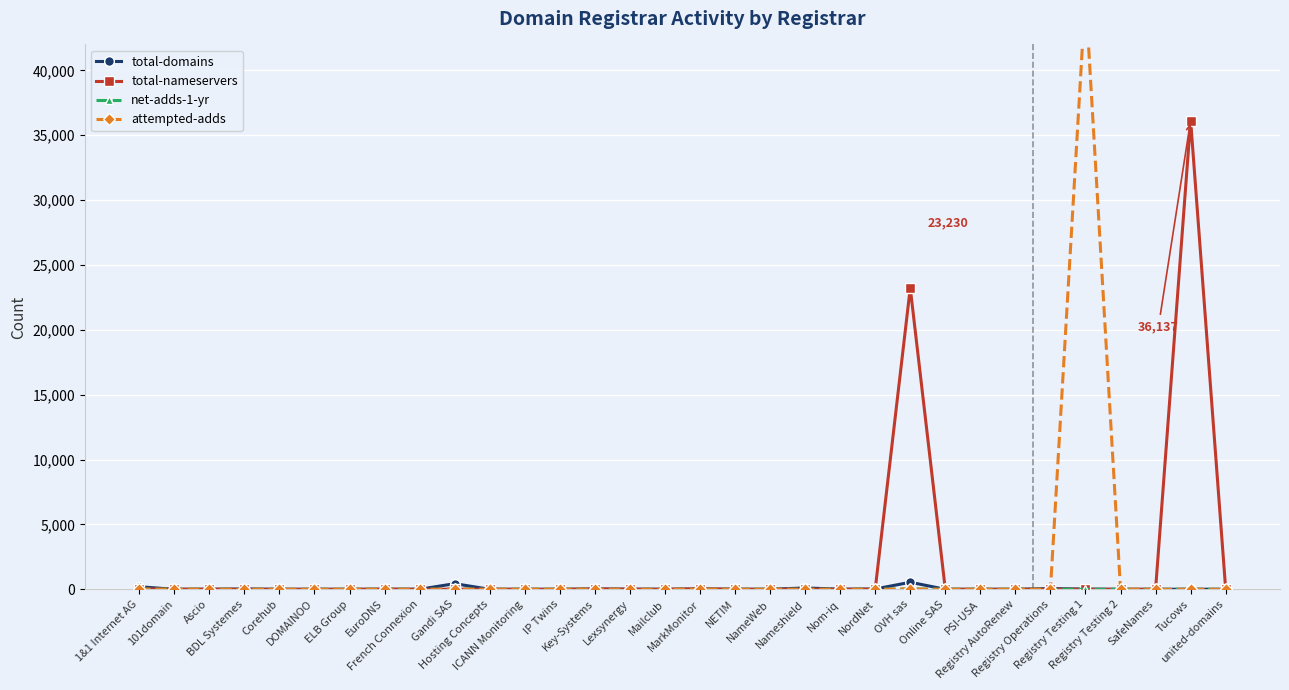

Which series changed the most between 1&1 Internet AG and Registry AutoRenew?

total-domains